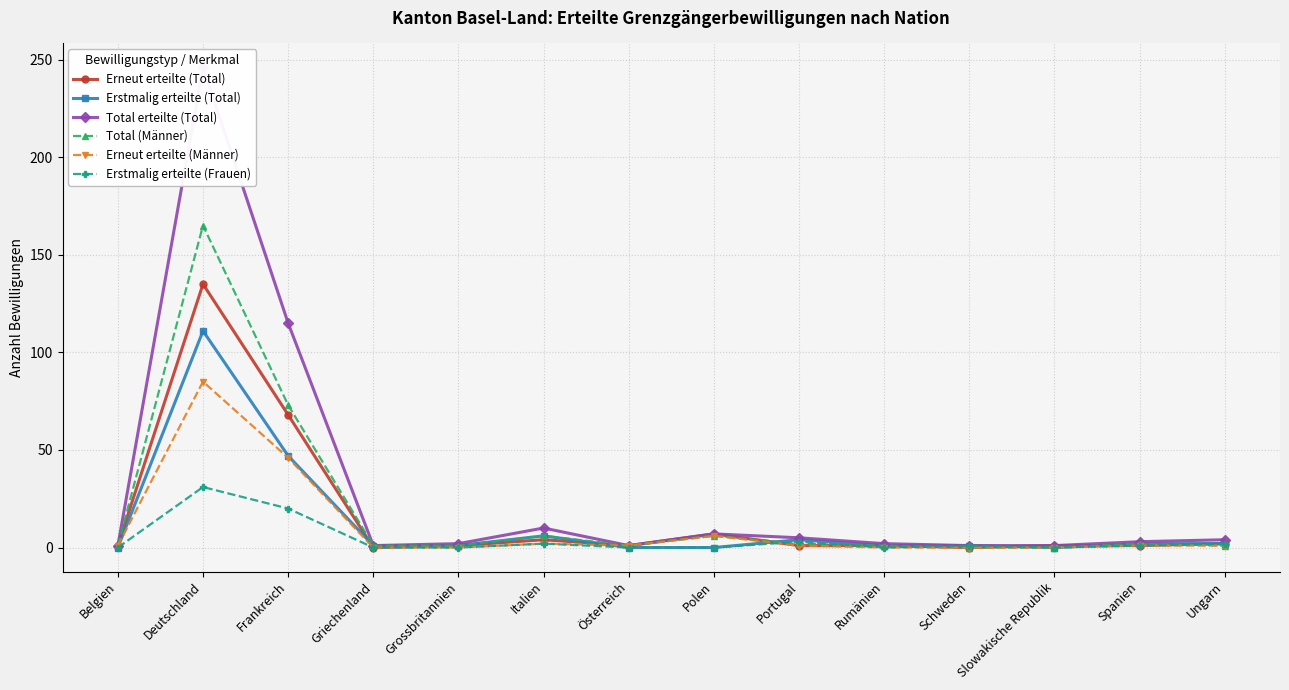

What is the maximum value for Erstmalig erteilte (Frauen)?

31